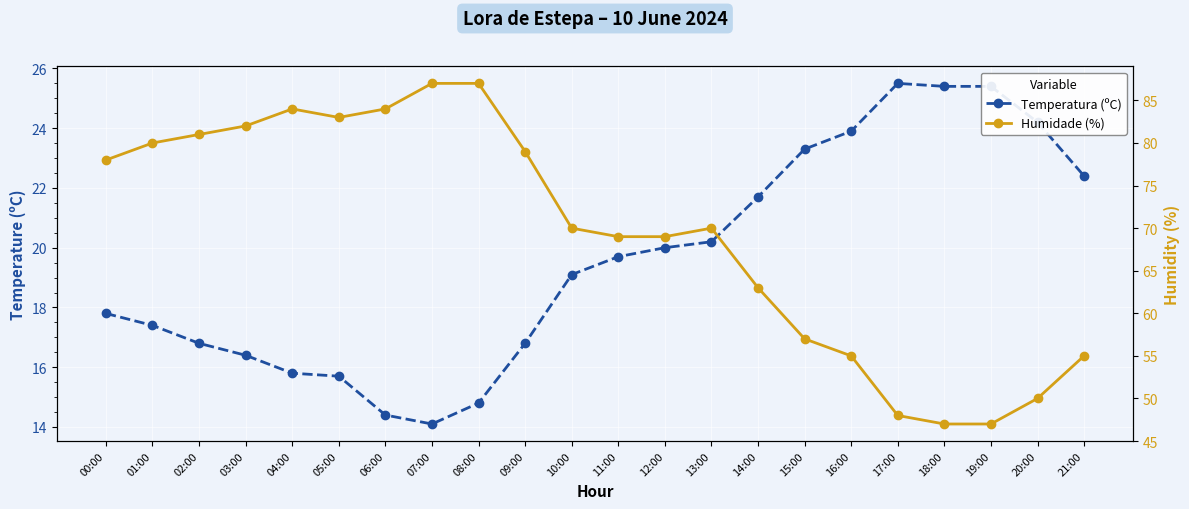

True or false: Temperatura (ºC) and Humidade (%) intersect in this chart.

False